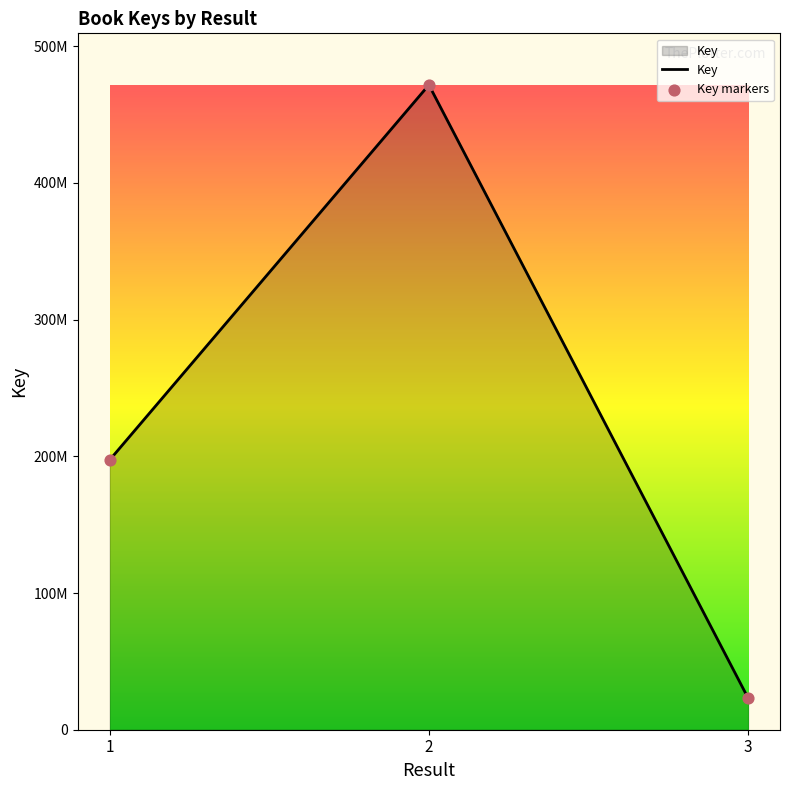

Approximately how many times larger is the value at 2 compared to 1?

2.4